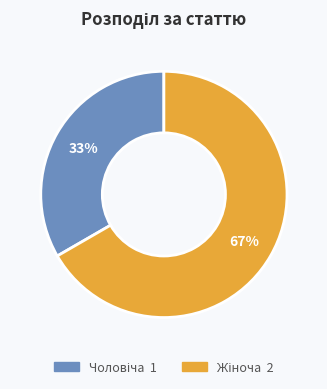

Is there any slice that represents more than half of the pie?

Yes